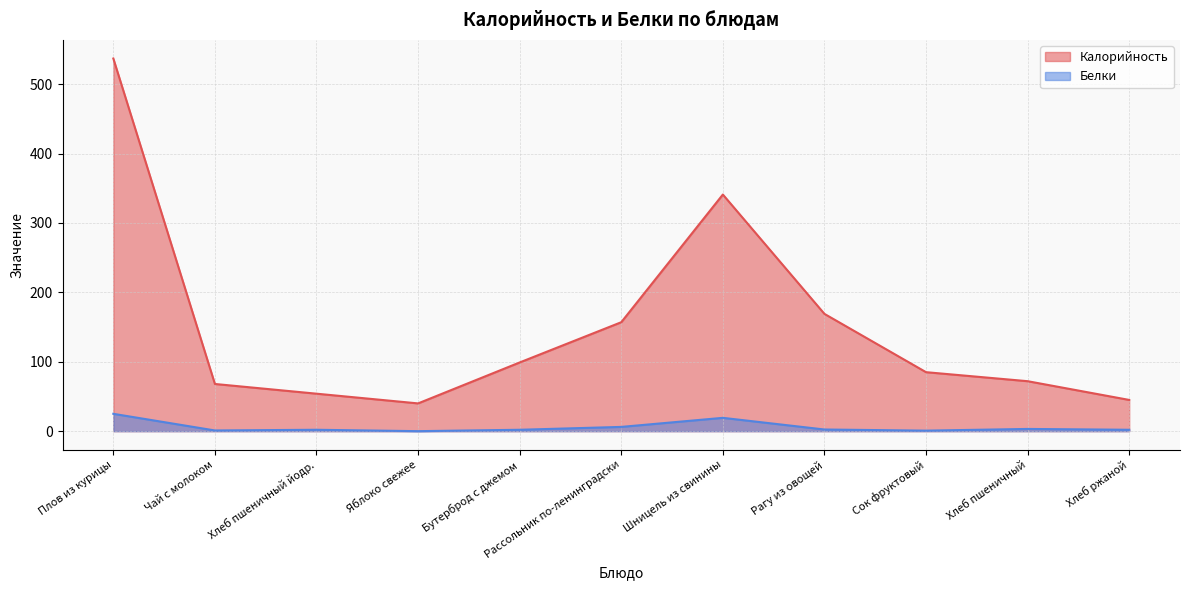

Where is the first local maximum for Калорийность?

Шницель из свинины